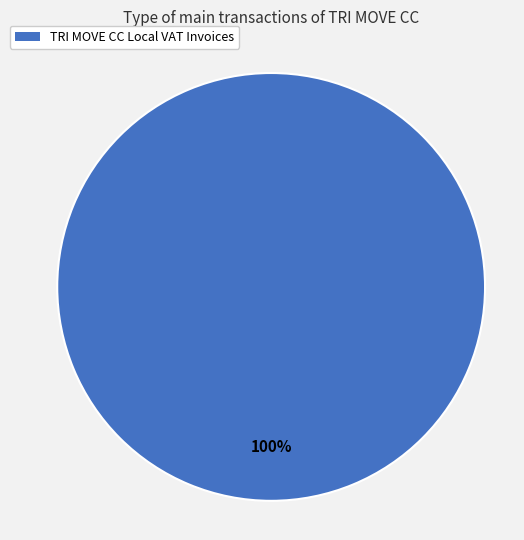

Is there a majority slice in this chart?

Yes